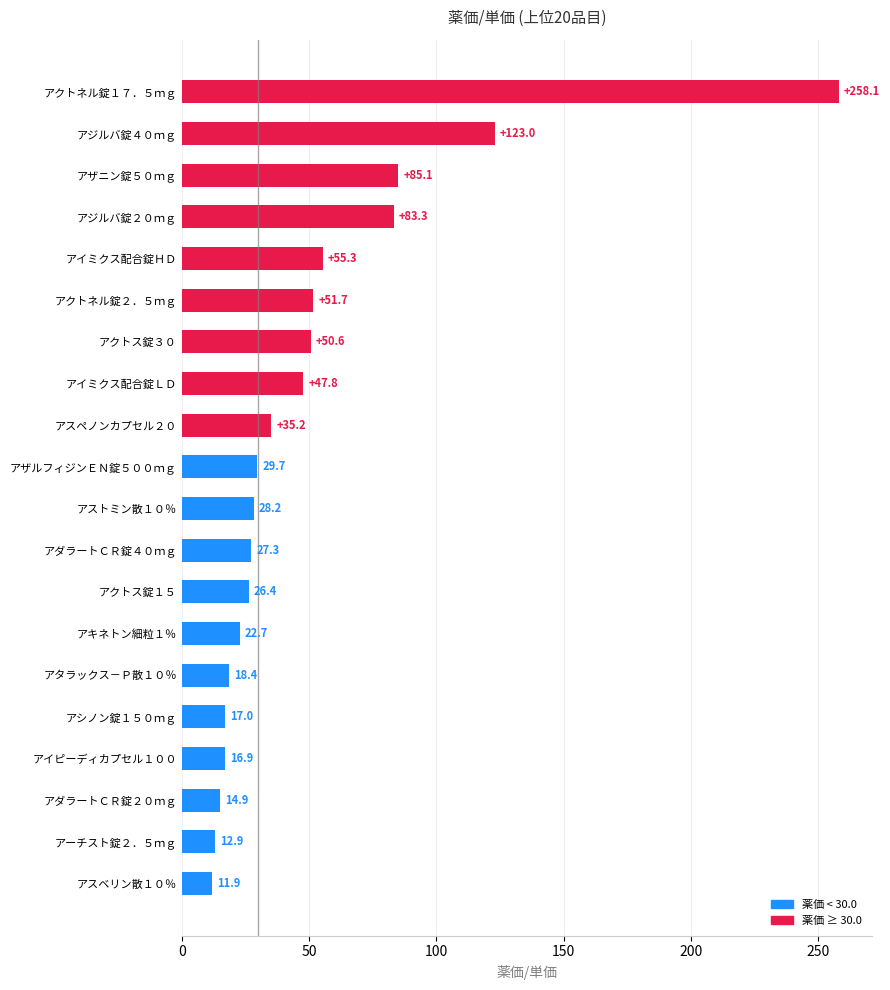

At which label is the value closest to 135?

アジルバ錠４０ｍｇ